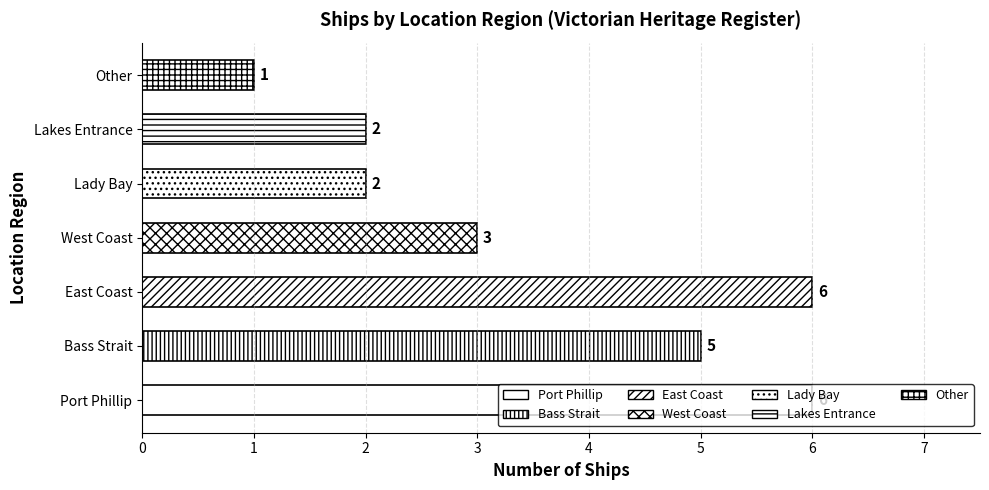

What is the greatest value displayed?

6